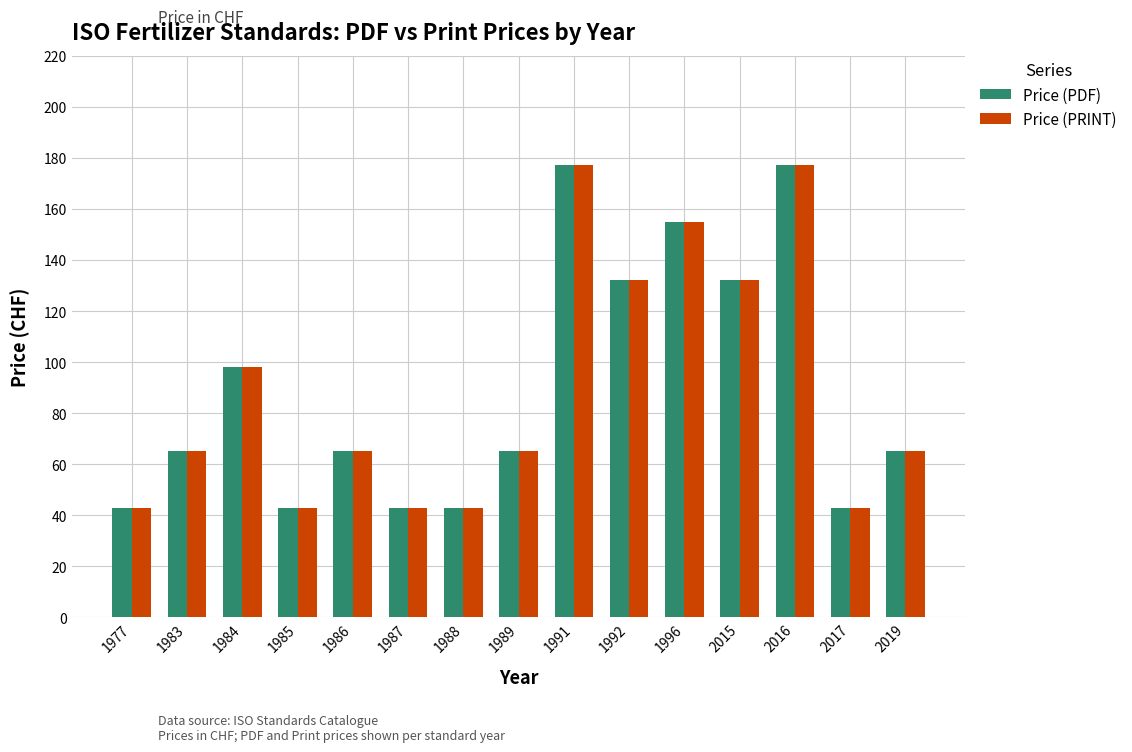

Is the value of Price (PRINT) at 1985 greater than the value of Price (PDF) at 1992?

No